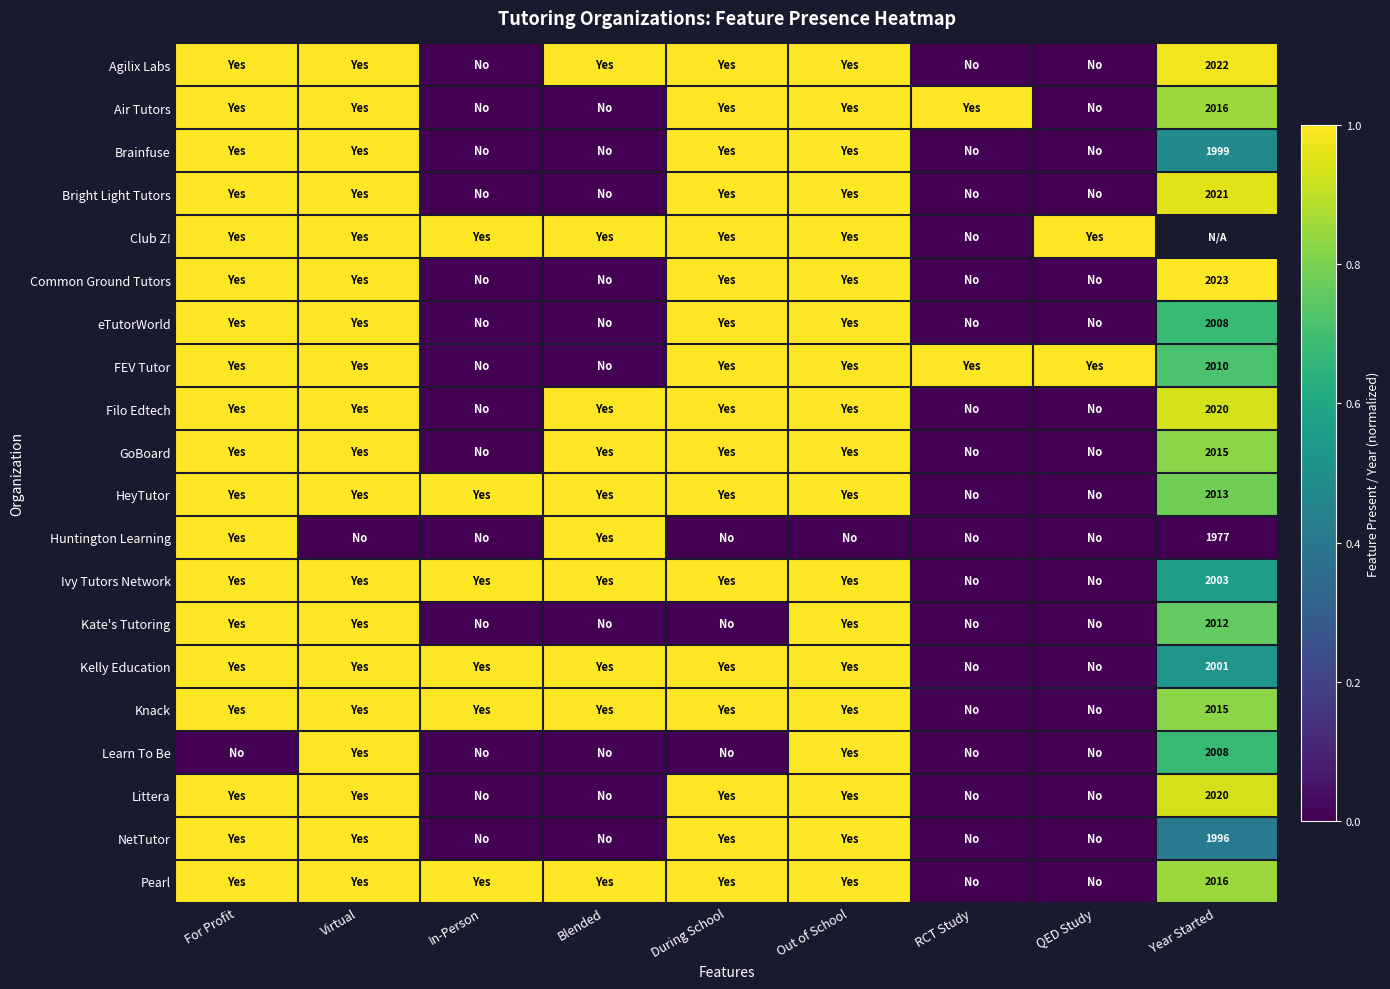

How many distinct data groups are displayed?

20